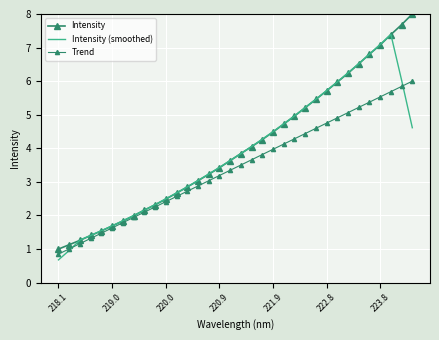

How many times do Intensity (smoothed) and Trend cross each other?

2